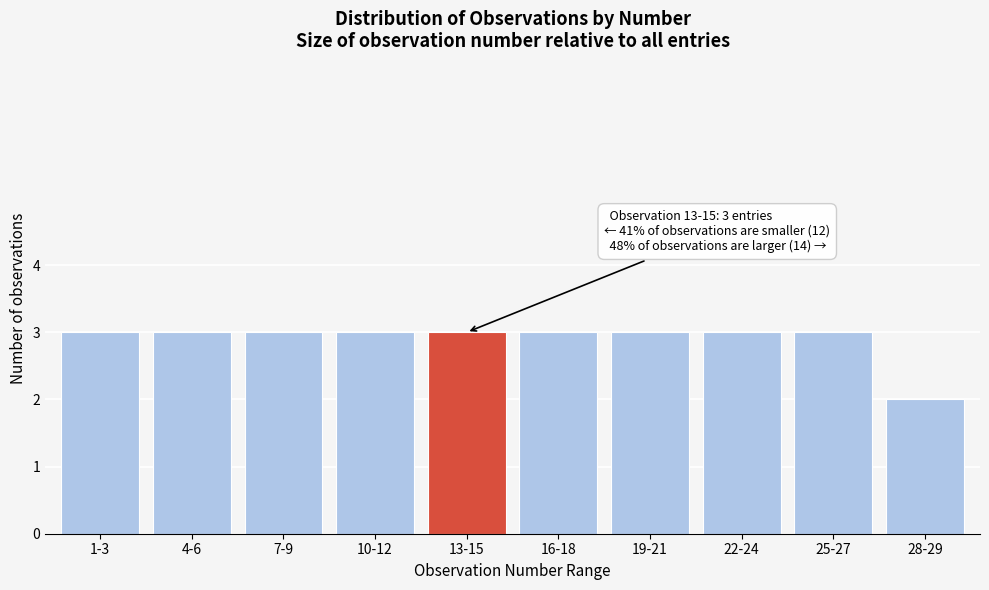

Reading left to right, list all the values displayed in this chart.

3	3	3	3	3	3	3	3	3	2